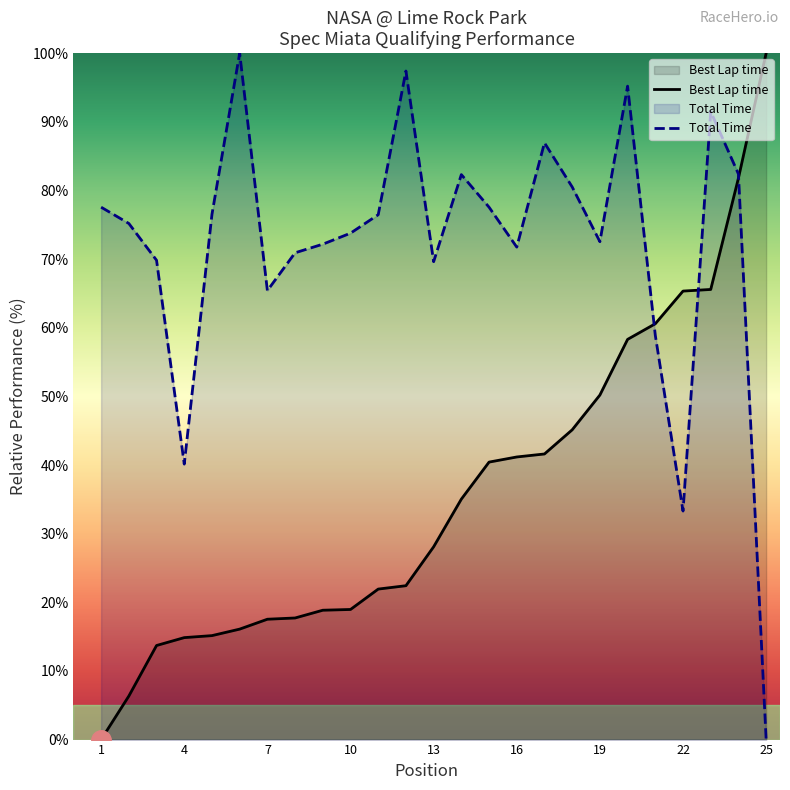

What is the highest value of the Total Time series?

100.0